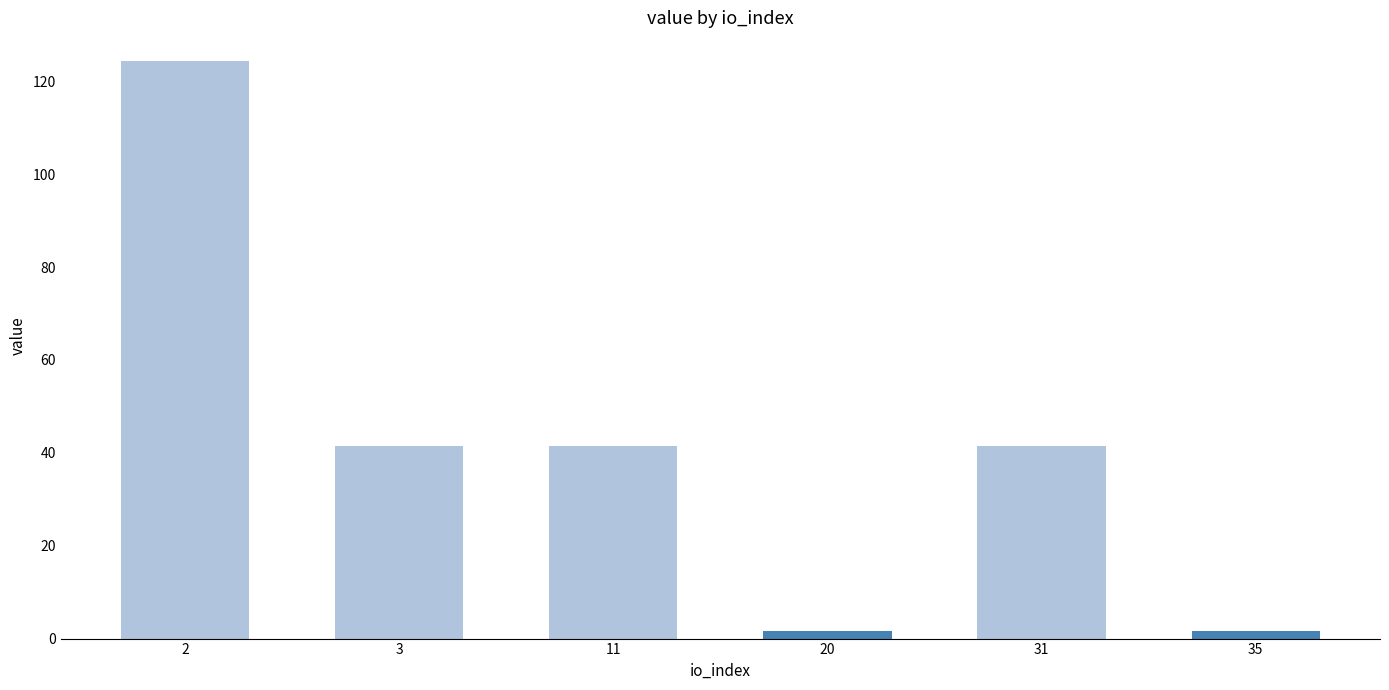

Approximately how many times larger is the value at 3 compared to 31?

1.0